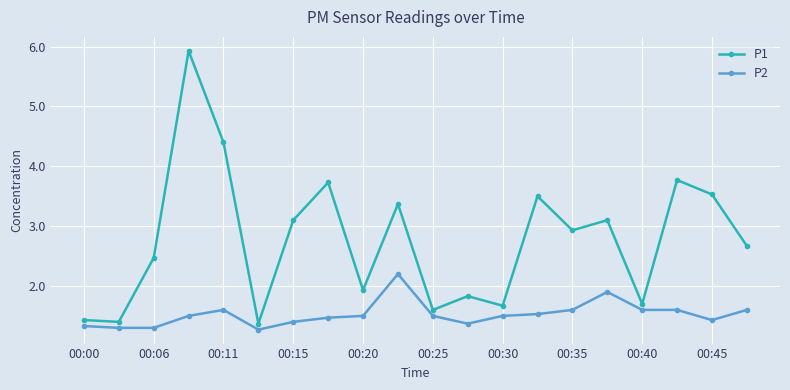

True or false: P2 has more than 2 points higher than both neighbors.

True